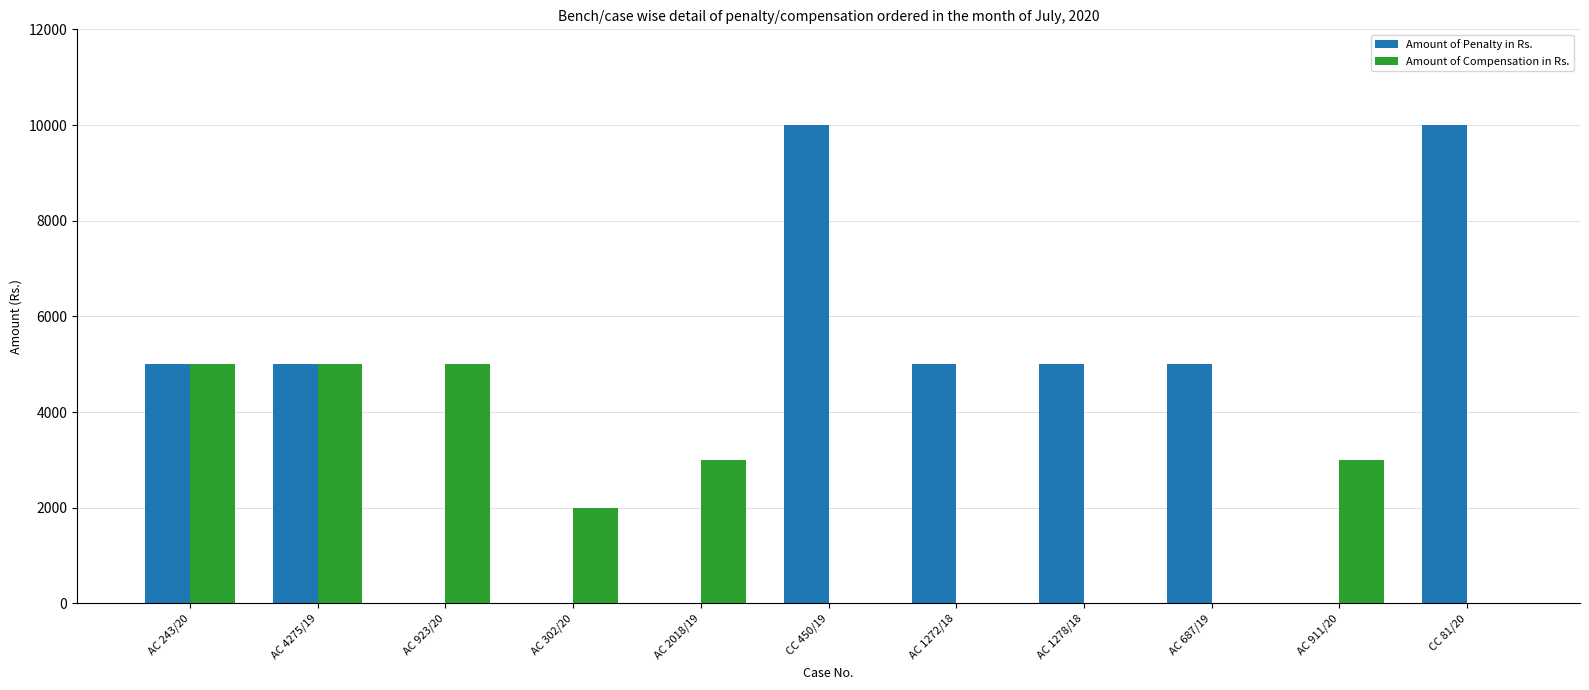

The value of Amount of Compensation in Rs. at CC 81/20 is 2678. True or false?

False